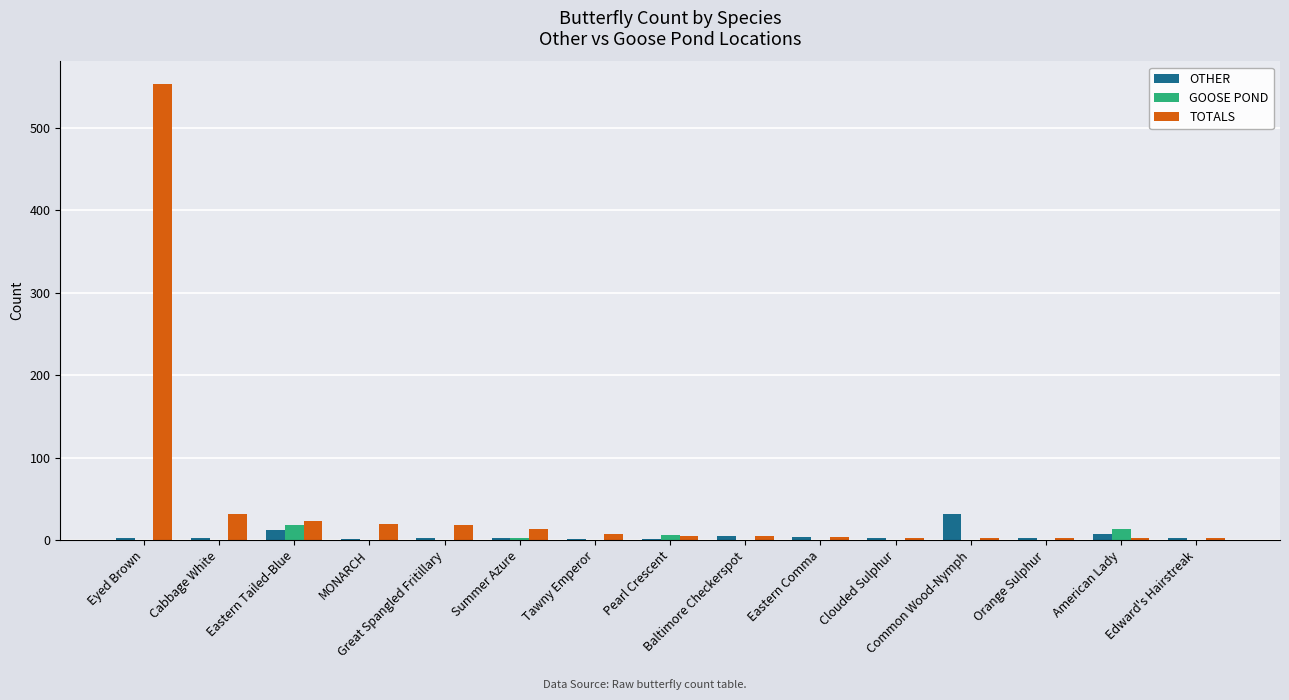

How many categories are shown in the chart?

15